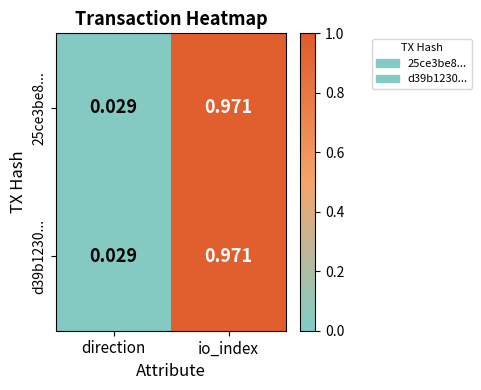

Where is 25ce3be8... nearest to the value 0?

direction